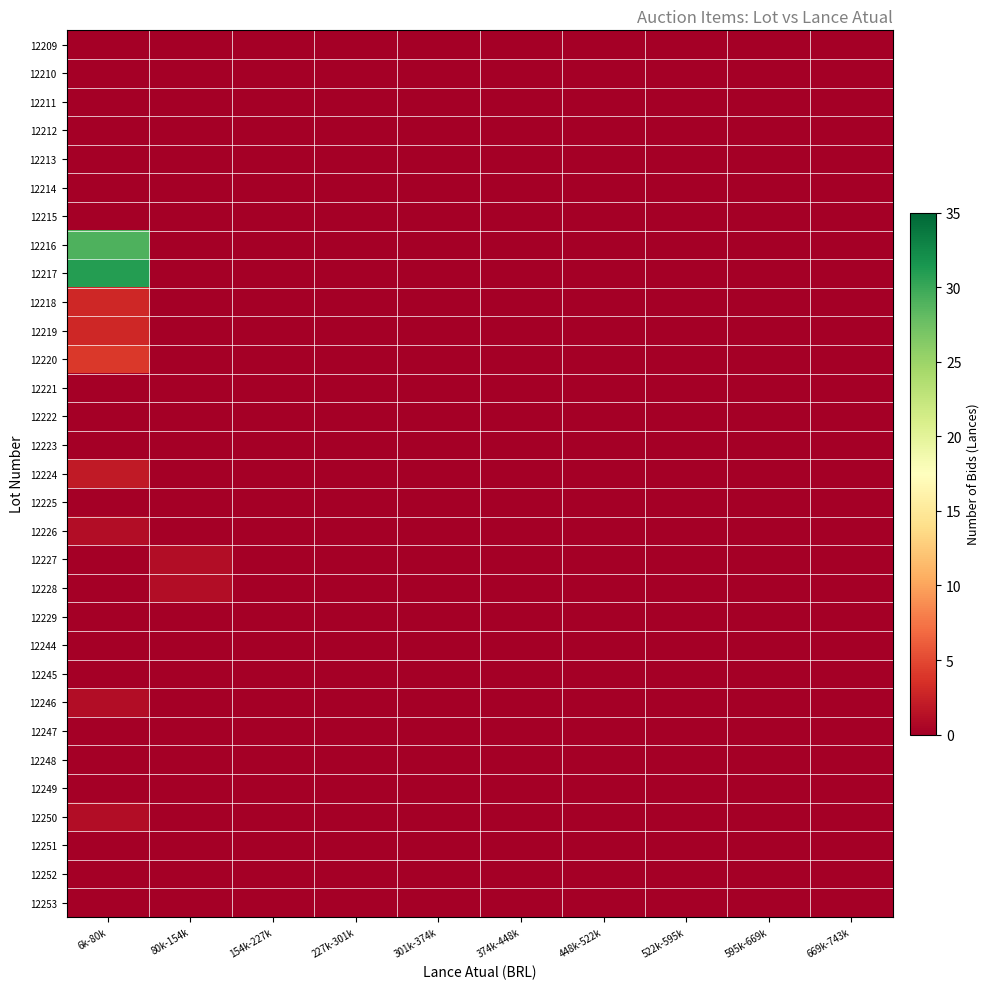

Which category has the highest value across all series?

6k-80k